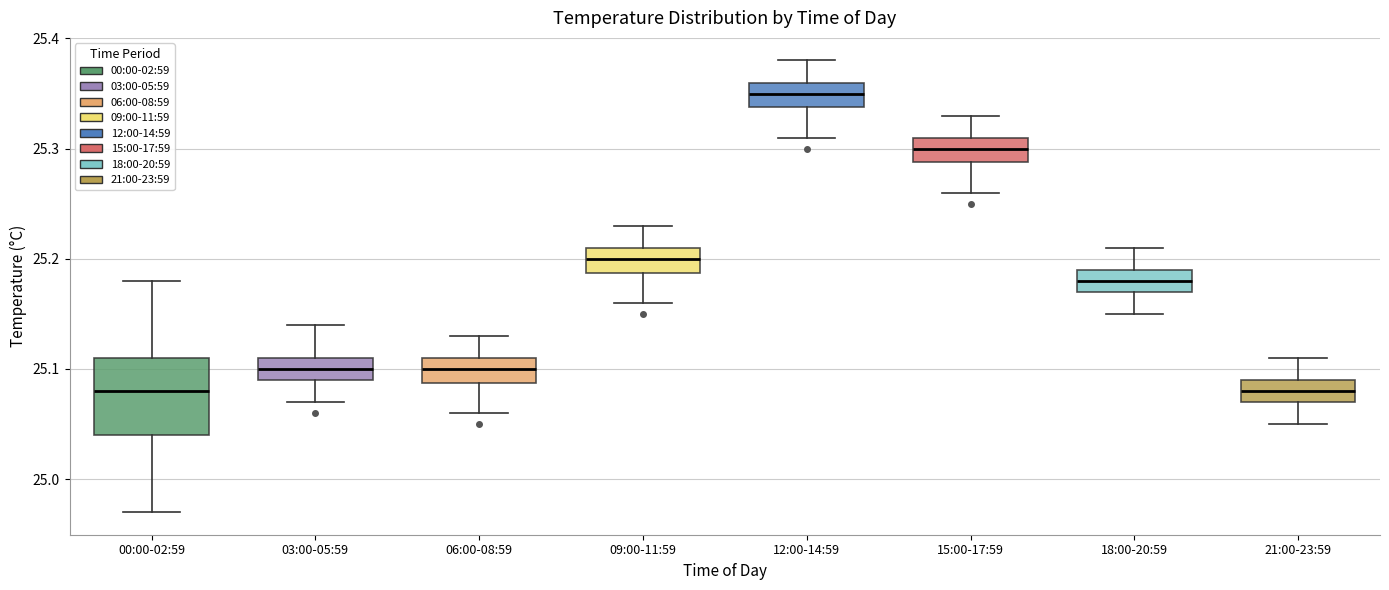

Reading left to right, transcribe this box plot: for each box, give where its median line is, the range the box spans, and where its two whiskers end, as read against the y-axis. The values are not printed on the chart, so give them approximately, as read against the axis.

00:00-02:59: median 25.08, box 25.04 to 25.11, whiskers 24.97 to 25.18
03:00-05:59: median 25.10, box 25.09 to 25.11, whiskers 25.07 to 25.14
06:00-08:59: median 25.10, box 25.09 to 25.11, whiskers 25.06 to 25.13
09:00-11:59: median 25.20, box 25.19 to 25.21, whiskers 25.16 to 25.23
12:00-14:59: median 25.35, box 25.34 to 25.36, whiskers 25.31 to 25.38
15:00-17:59: median 25.30, box 25.29 to 25.31, whiskers 25.26 to 25.33
18:00-20:59: median 25.18, box 25.17 to 25.19, whiskers 25.15 to 25.21
21:00-23:59: median 25.08, box 25.07 to 25.09, whiskers 25.05 to 25.11